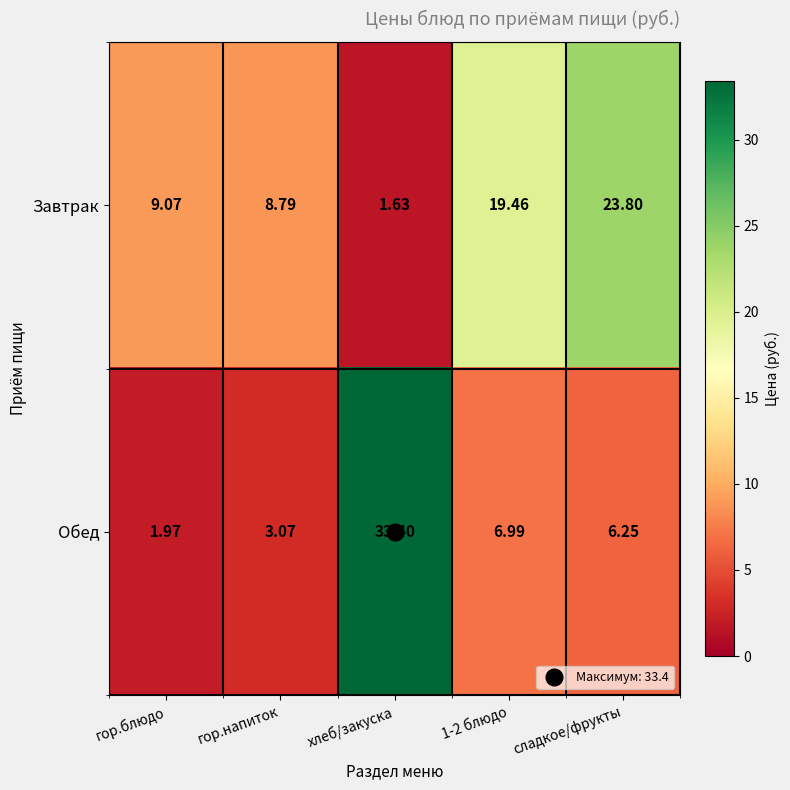

What is the maximum value shown in the chart?

33.4